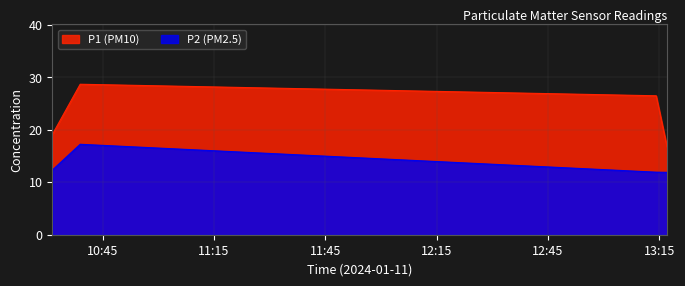

Between 2024-01-11T13:14:09 and 2024-01-11T10:31:24, which is larger?

2024-01-11T13:14:09